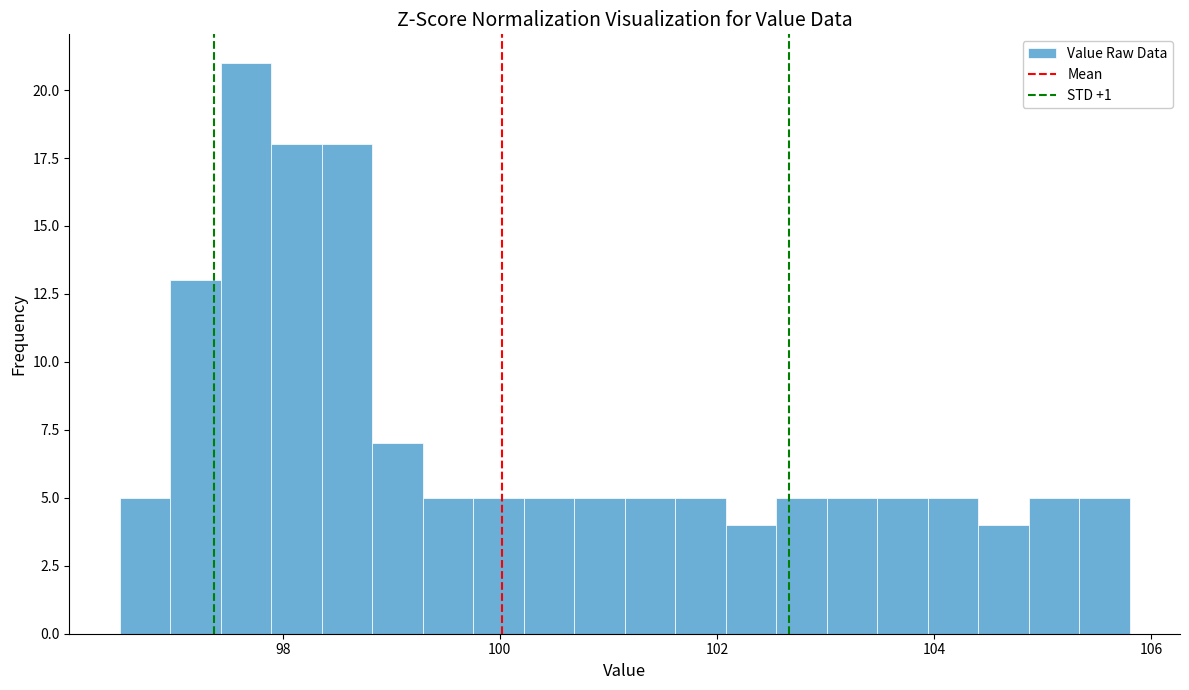

Read against the x-axis, roughly where is the centre of the tallest bar?

97.6